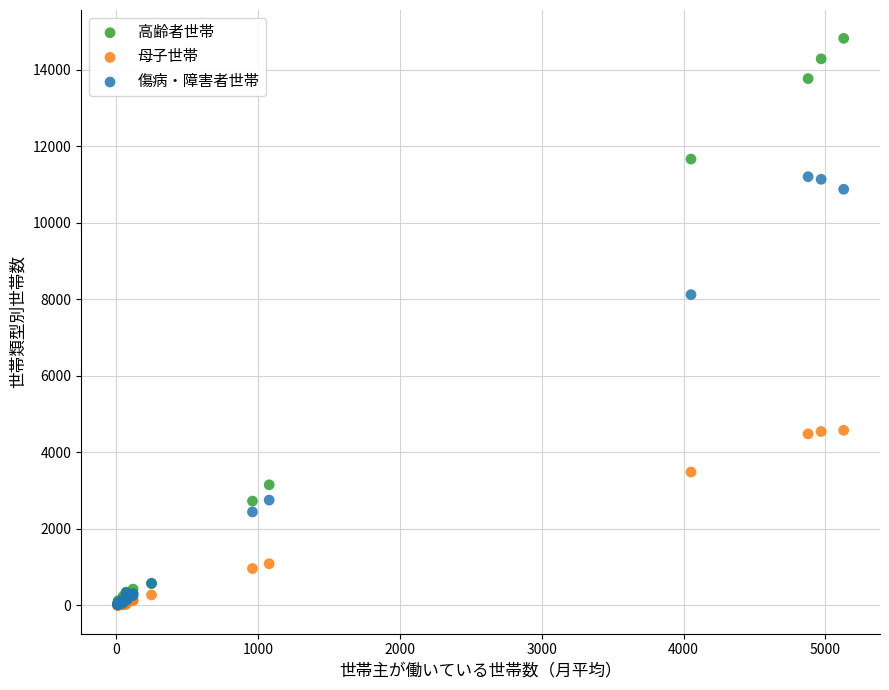

In the 高齢者世帯 series, what Y value is closest to 7417?

11662